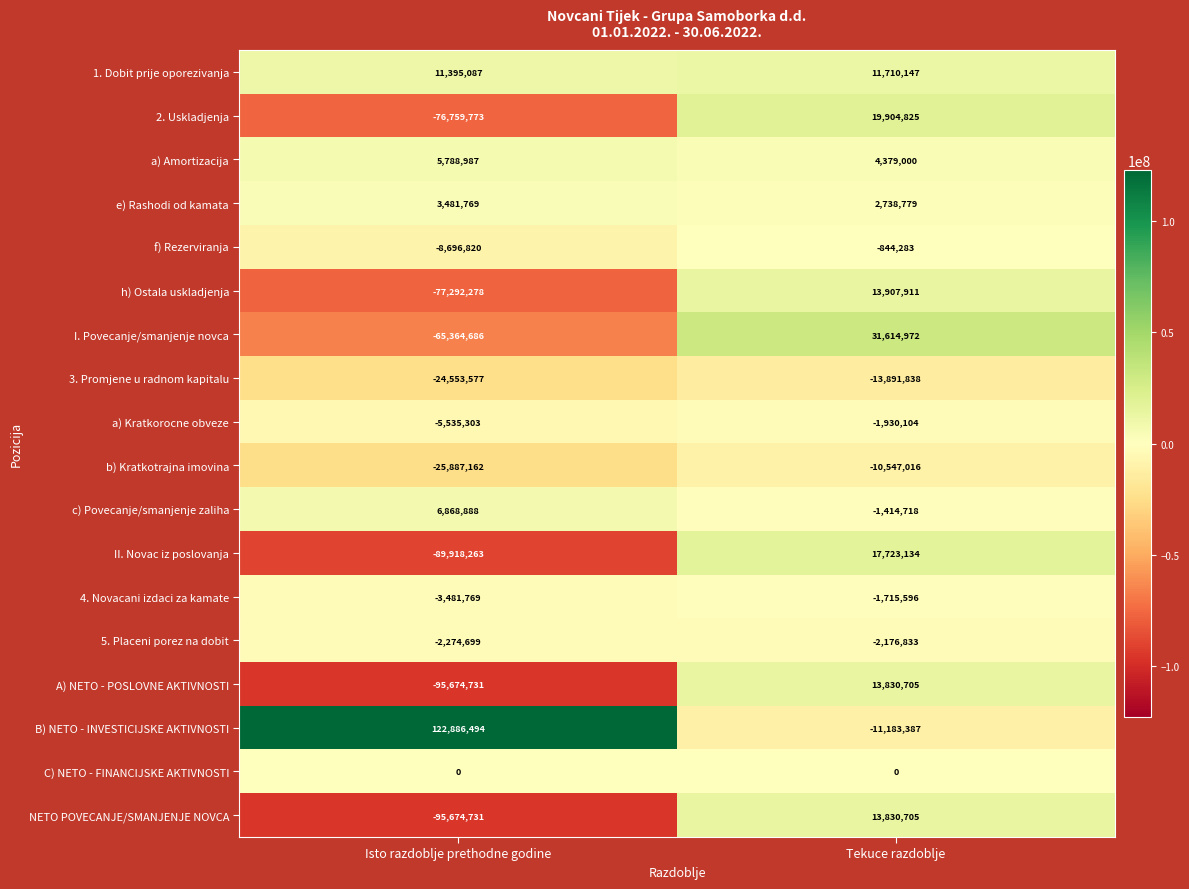

At which category is the sum across all series the highest?

Tekuce razdoblje